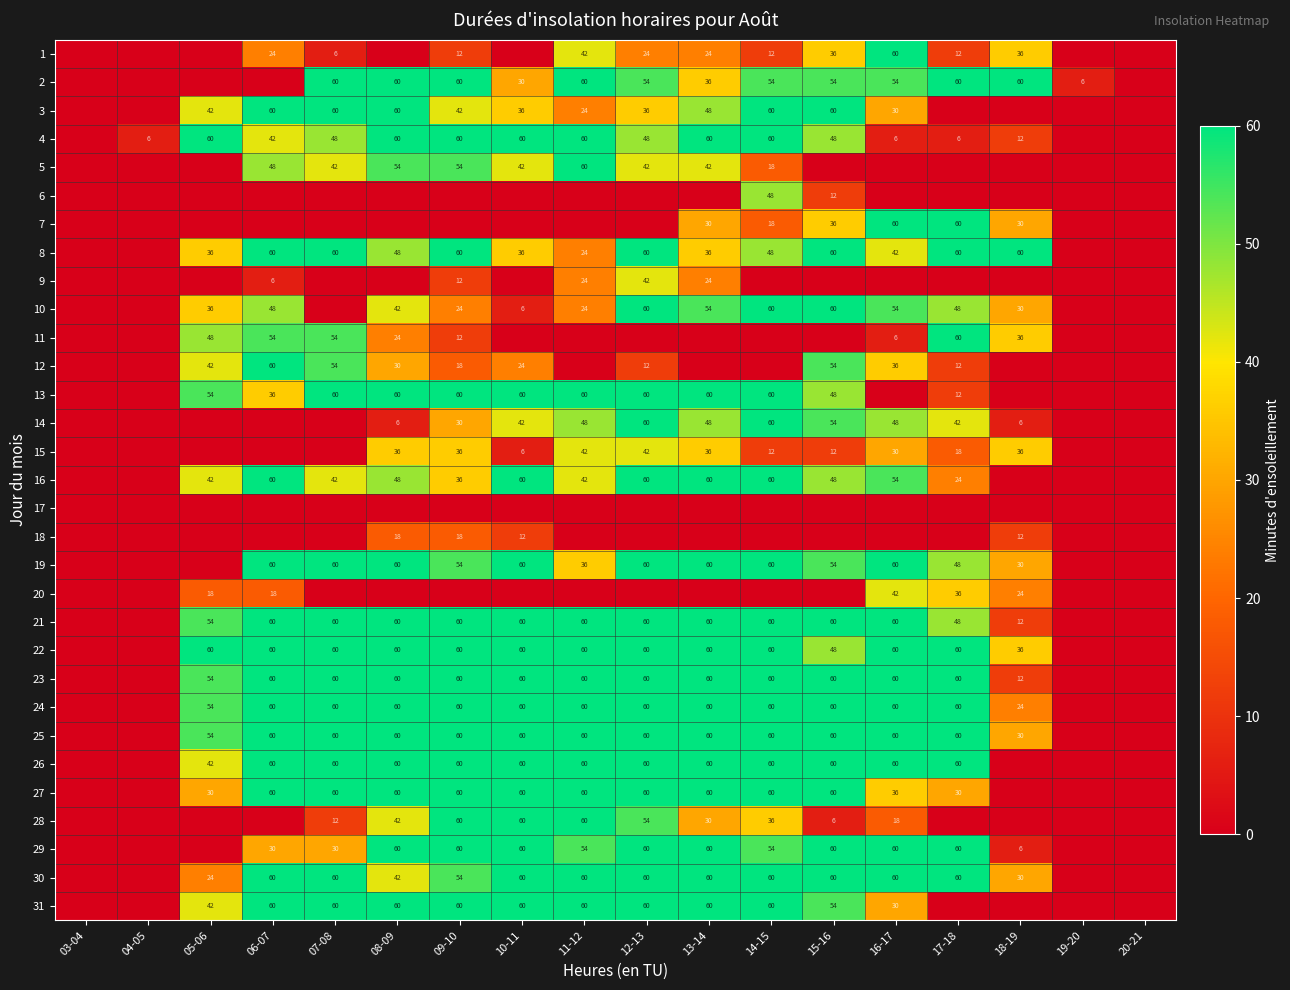

Is the value of 7 at 13-14 greater than the value of 14 at 13-14?

No